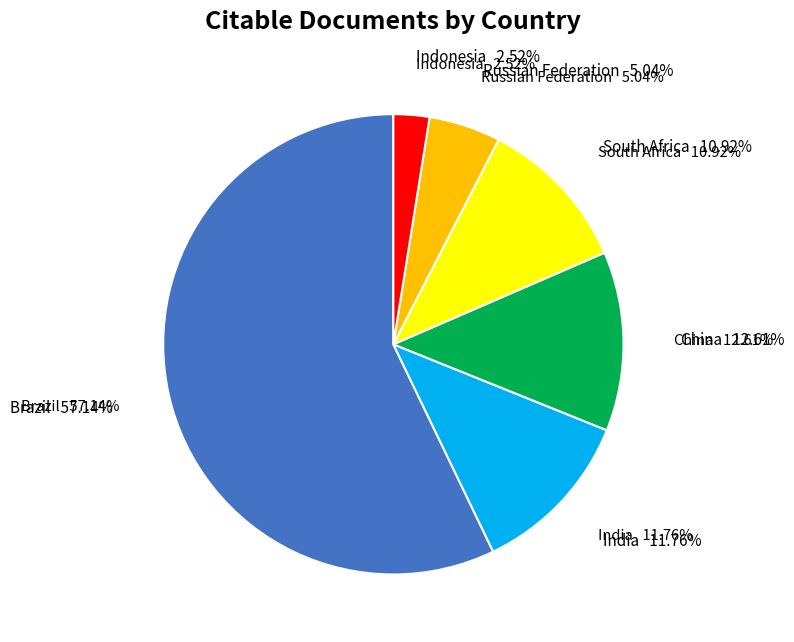

Count the number of slices in the pie.

6